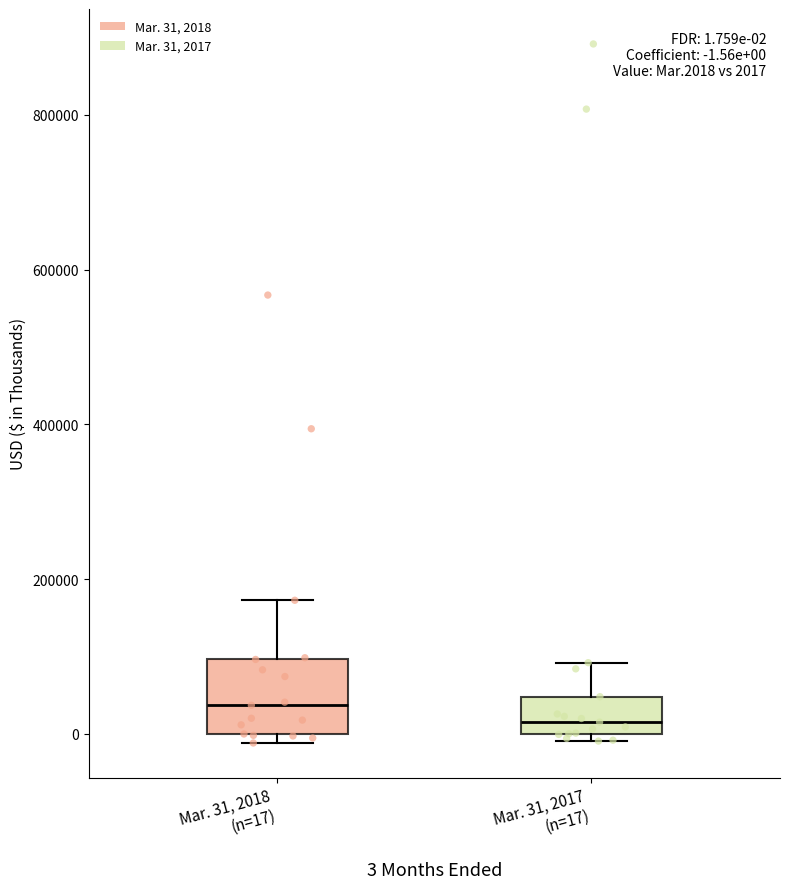

Comparing the boxes themselves (not the whiskers), which one is the tallest?

Mar. 31, 2018 (n=17)